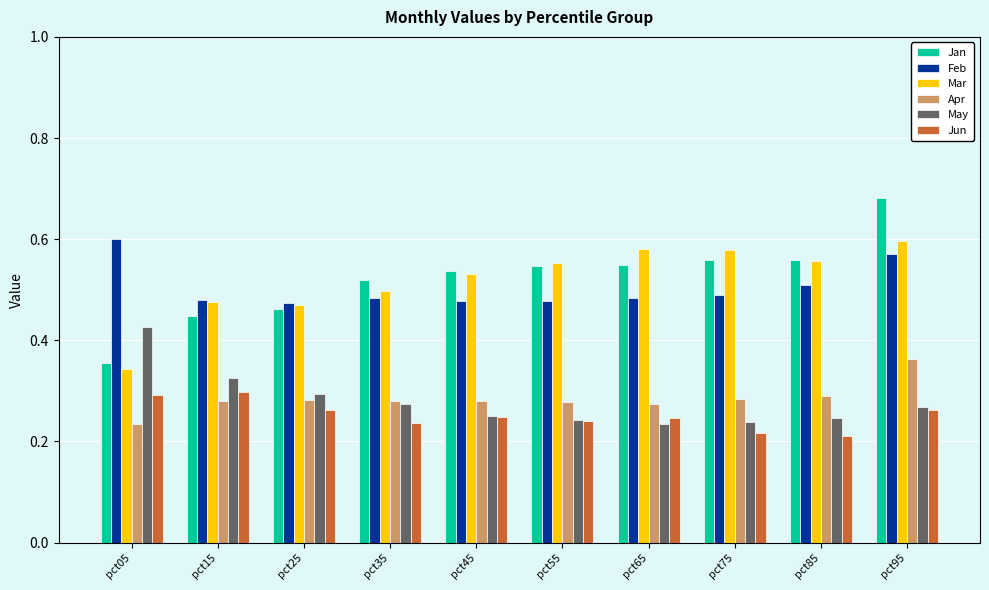

At which label does Mar reach its peak?

pct95